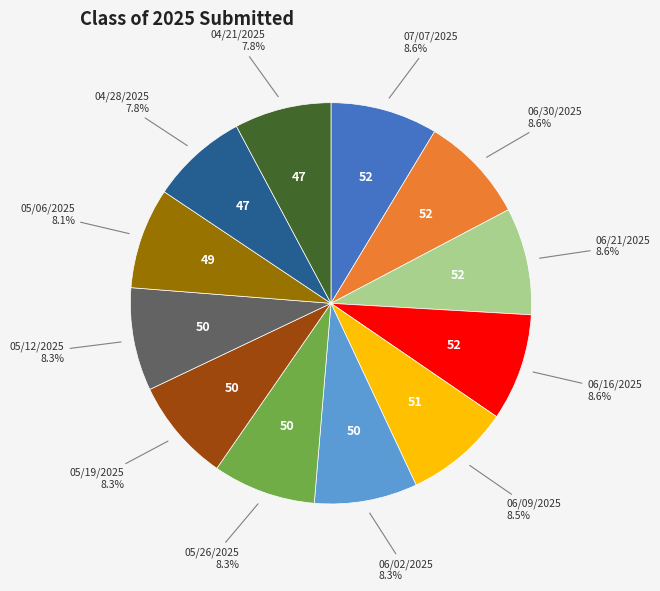

Is there a majority slice in this chart?

No